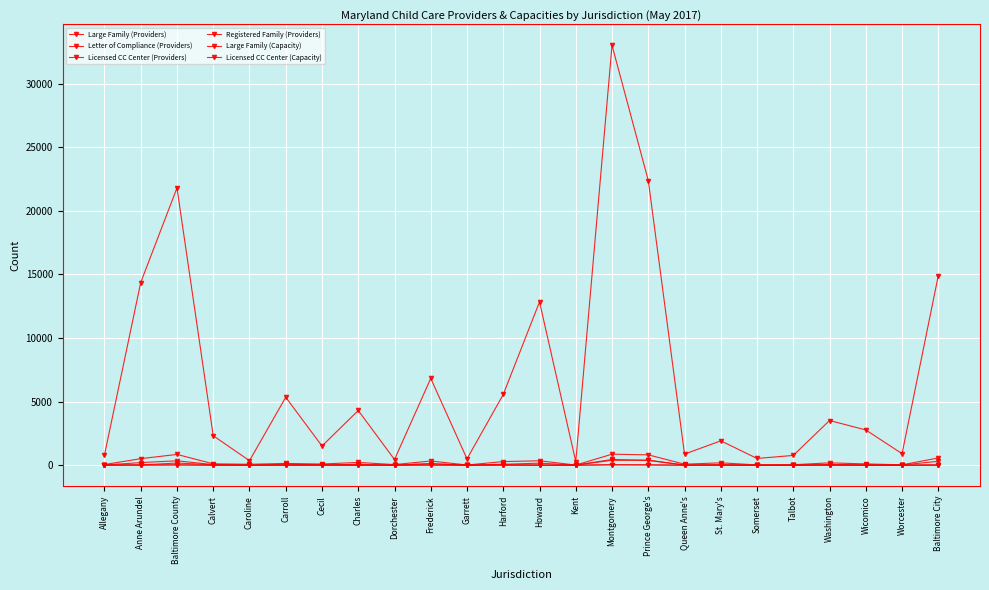

True or false: Letter of Compliance (Providers) and Licensed CC Center (Providers) intersect in this chart.

False